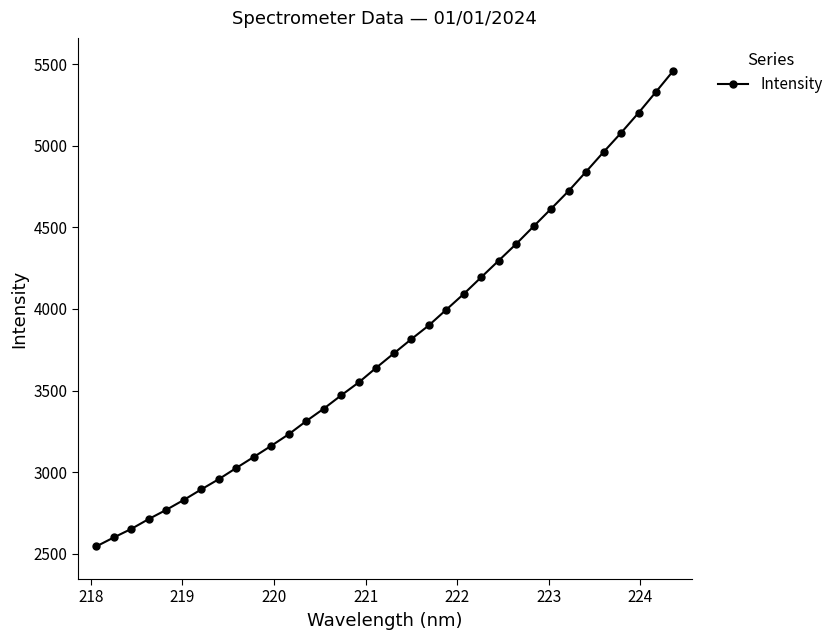

What is the minimum value shown in the chart?

2544.9